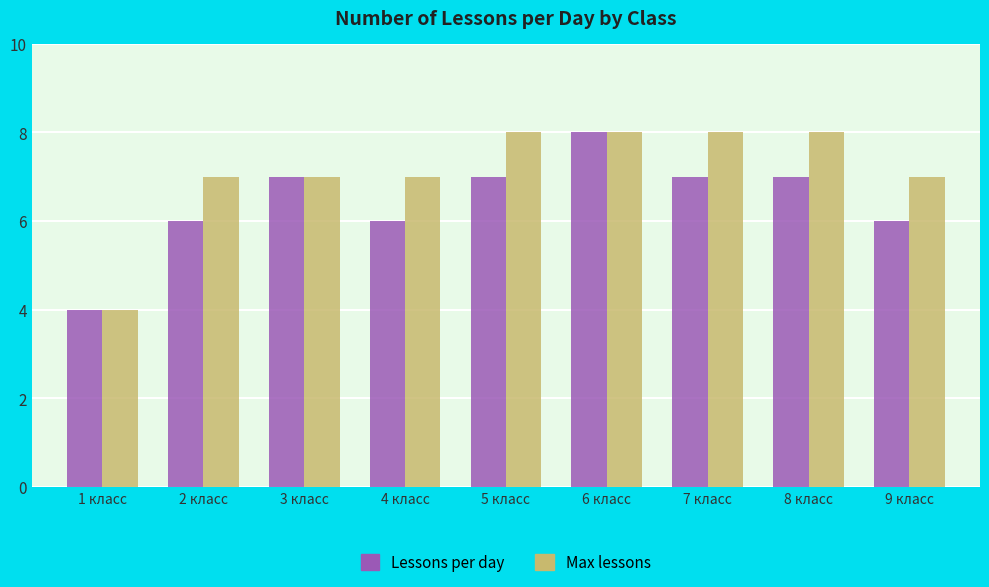

What are all the series names shown in the legend?

Lessons per day, Max lessons